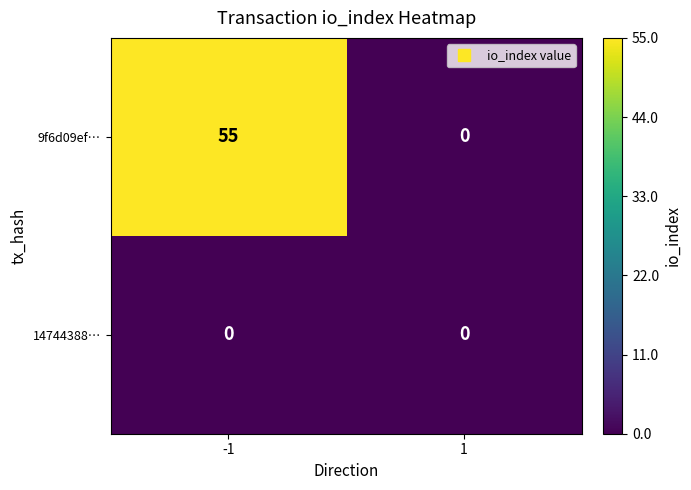

True or false: 9f6d09ef… has a value of 55 at -1.

True